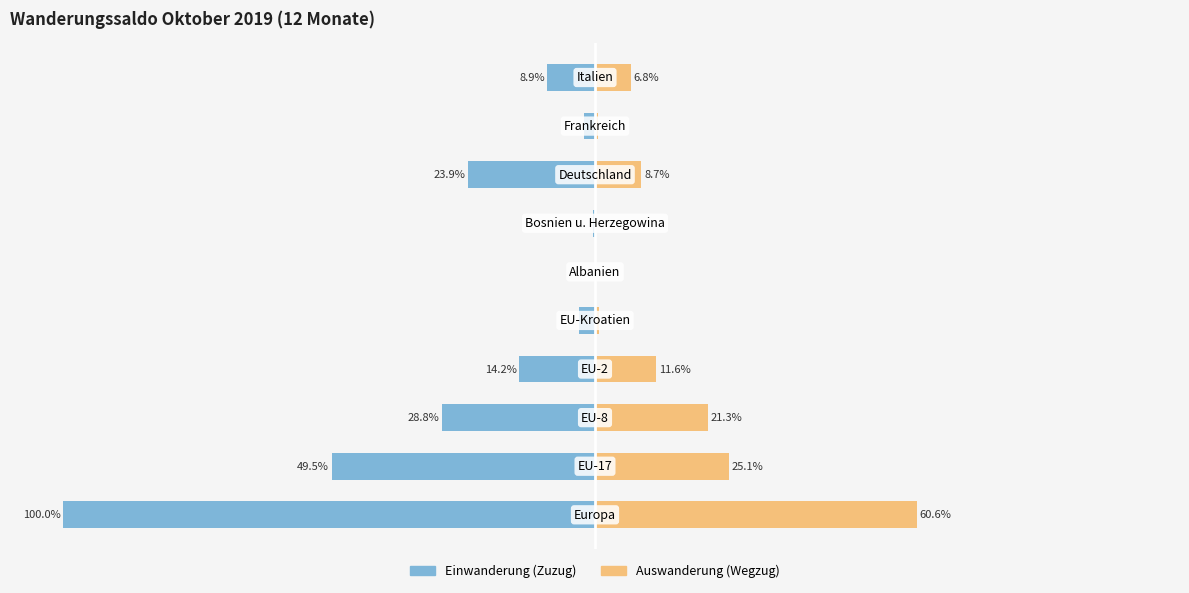

The Einwanderung (Zuzug) series shows -10.9 at 50. True or false?

False